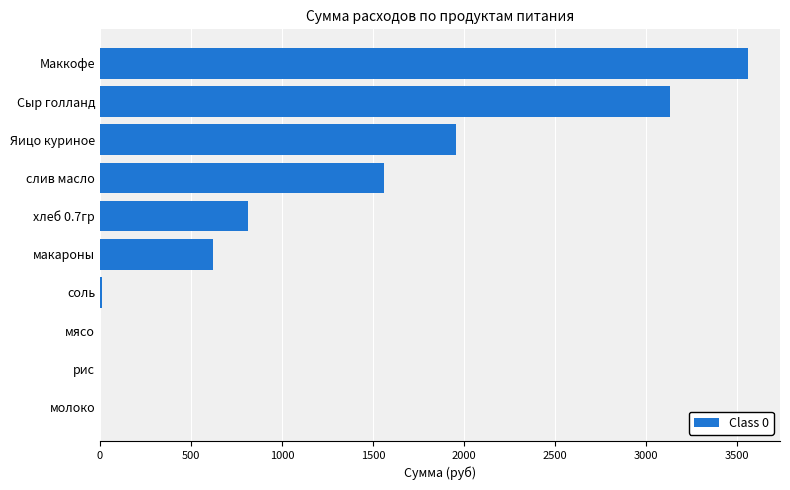

Count the number of categories in the chart.

10